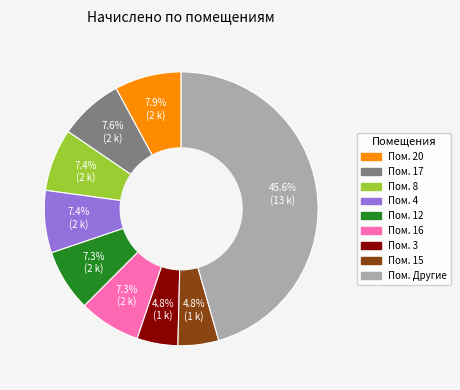

Does any single category account for the majority?

No